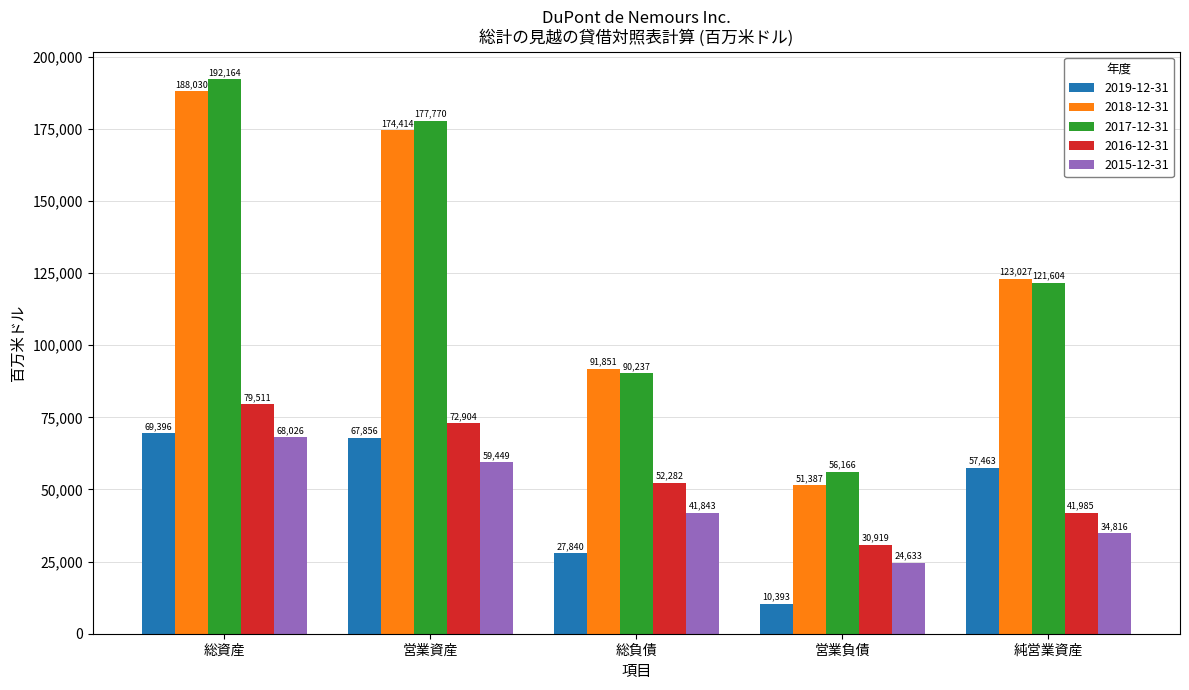

What is the label of the 3rd bar from the left?

総負債